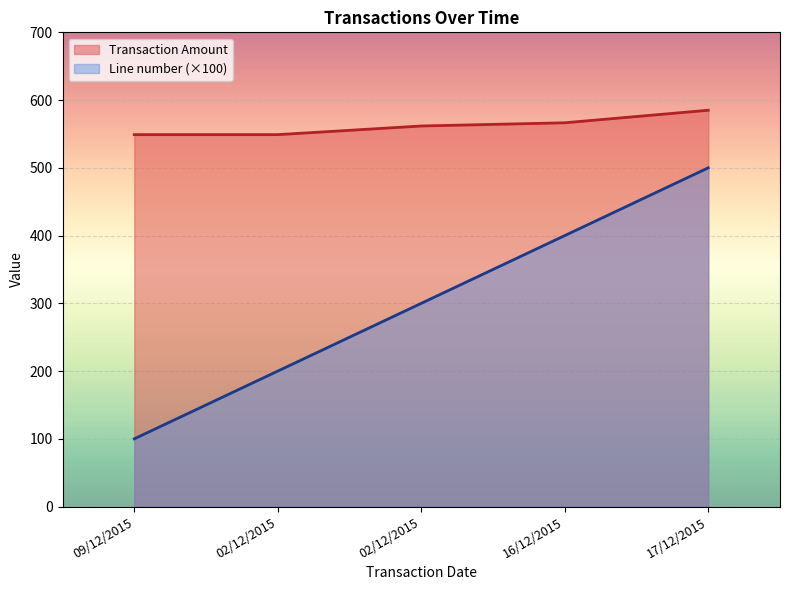

True or false: Line number has more than 2 points higher than both neighbors.

False